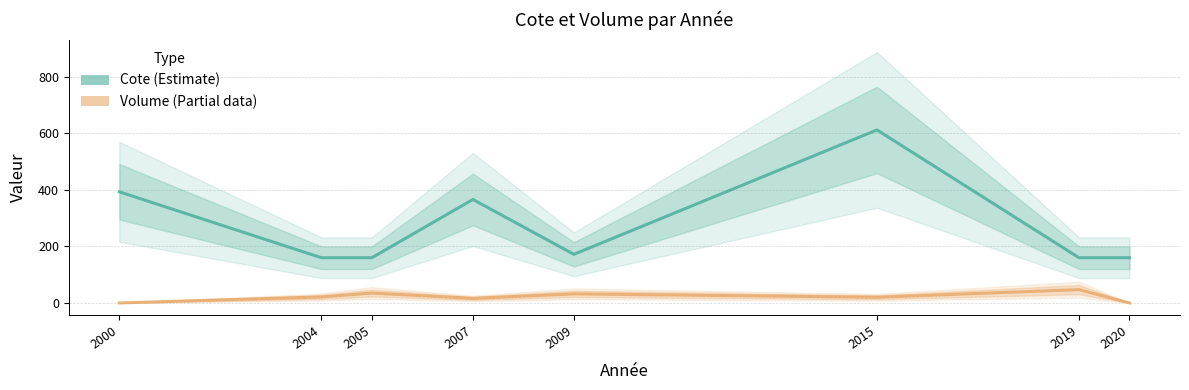

Reading right to left, what are all the values shown in this chart?

Cote (Estimate): 159.9	159.9	612.0	172.0	366.0	159.9	159.9	393.0
Volume (Estimate based on partial data): 0.0	47.0	20.0	32.0	16.0	35.0	21.0	0.0